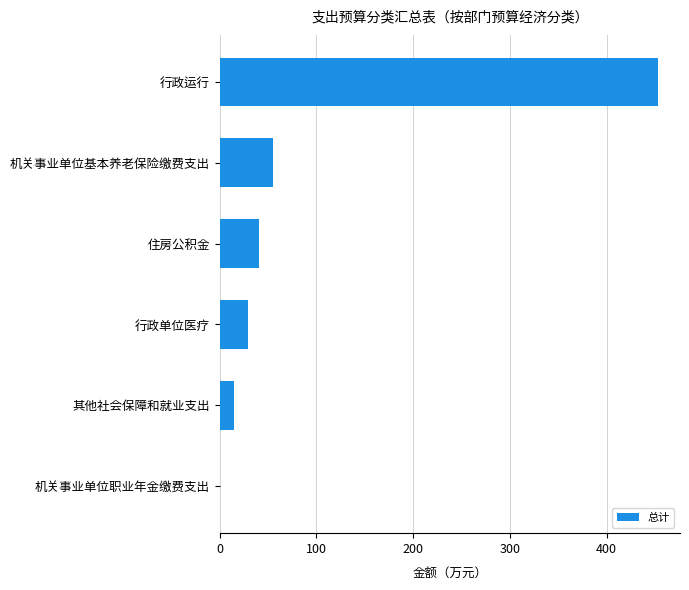

The chart shows a value of 743.7 at 行政运行. True or false?

False